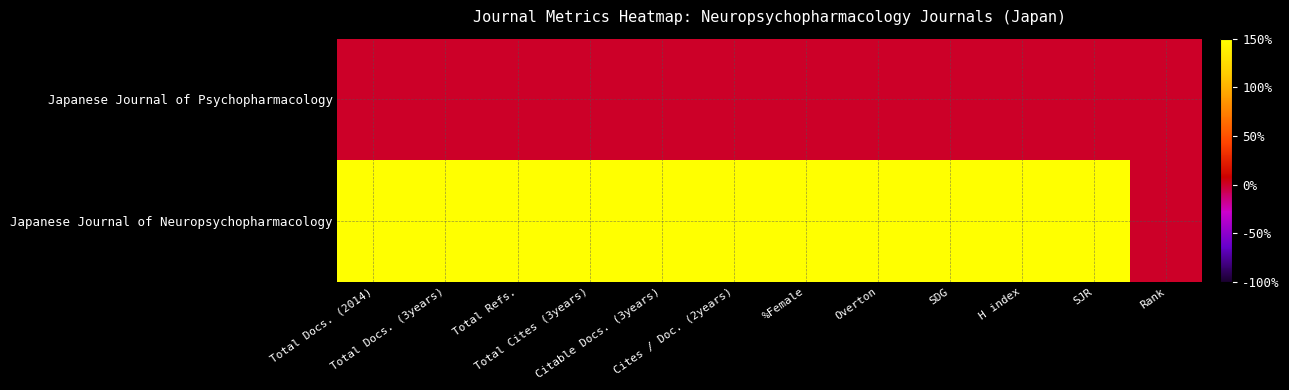

At H index, list the series in order from smallest to largest.

Japanese Journal of Psychopharmacology, Japanese Journal of Neuropsychopharmacology